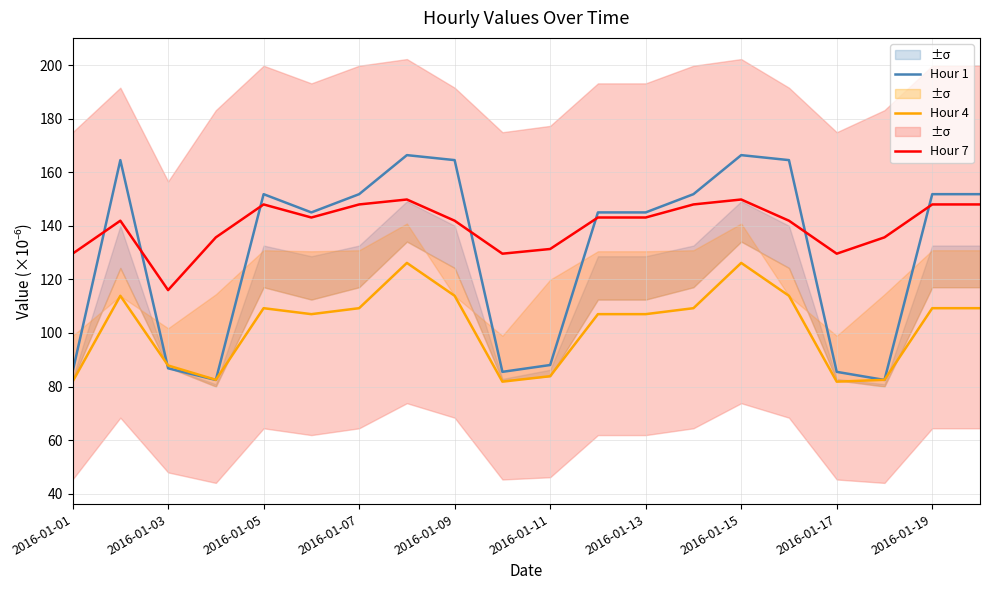

Is this an area chart (filled region under the line)?

No